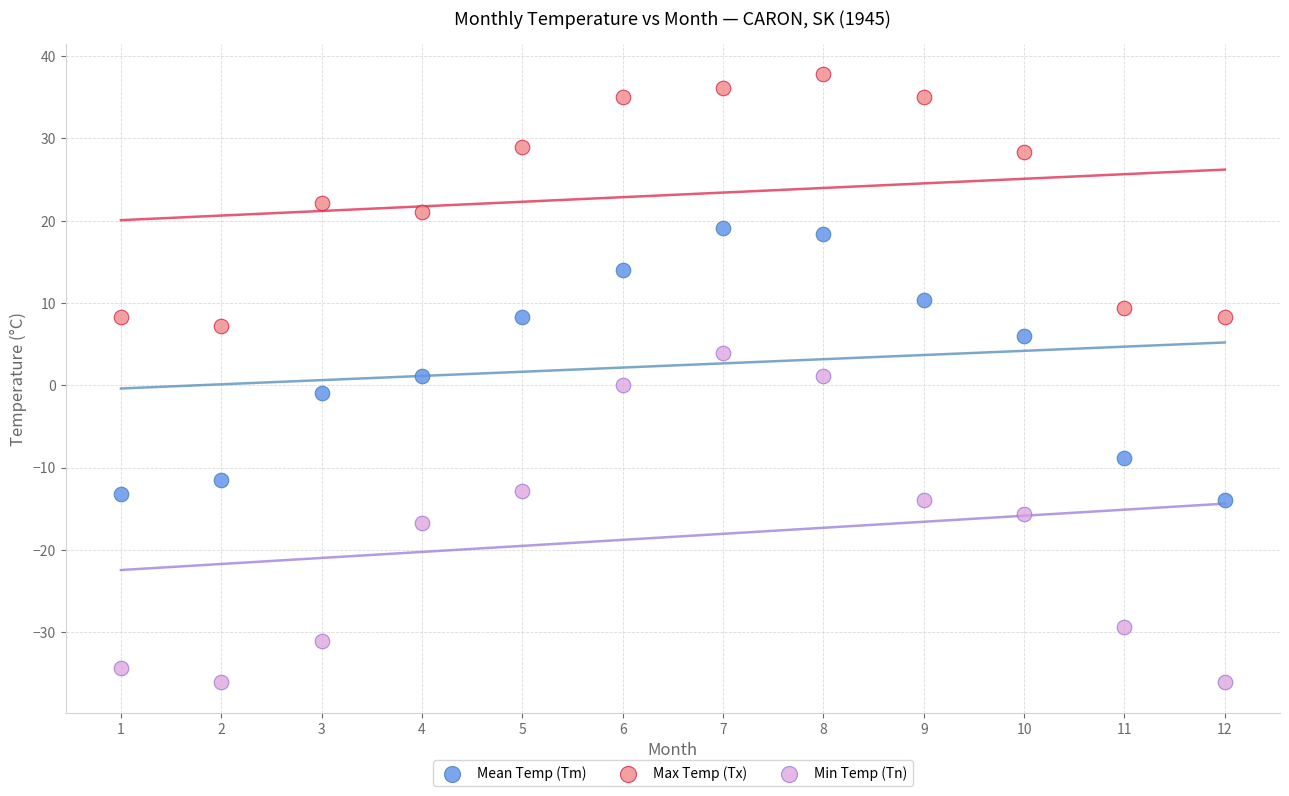

Which series has the widest spread of Y values?

Min Temp (Tn)